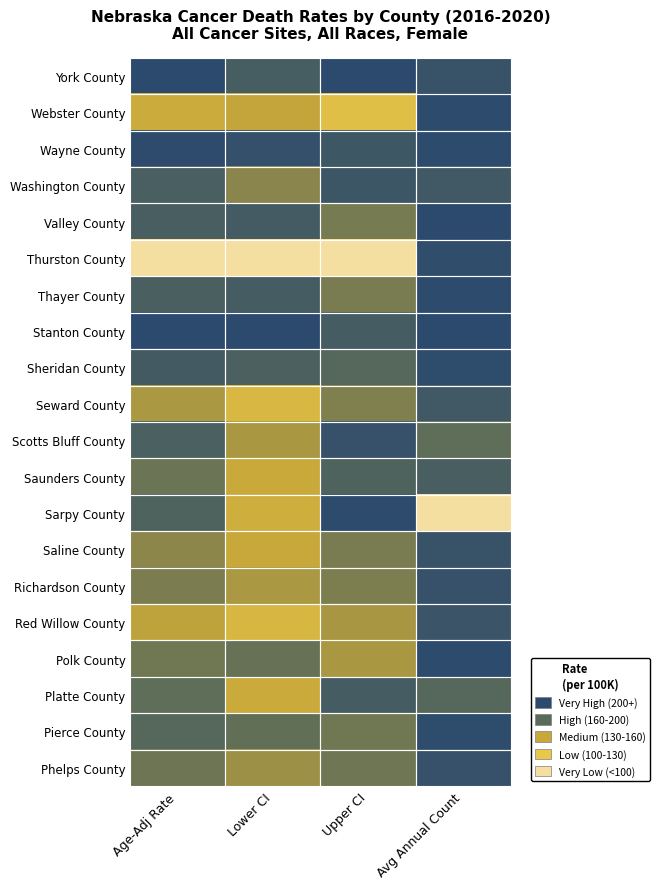

Rank the series at Upper CI from lowest to highest value.

York County, Sarpy County, Scotts Bluff County, Washington County, Wayne County, Platte County, Stanton County, Saunders County, Sheridan County, Phelps County, Pierce County, Valley County, Saline County, Thayer County, Richardson County, Seward County, Red Willow County, Polk County, Webster County, Thurston County